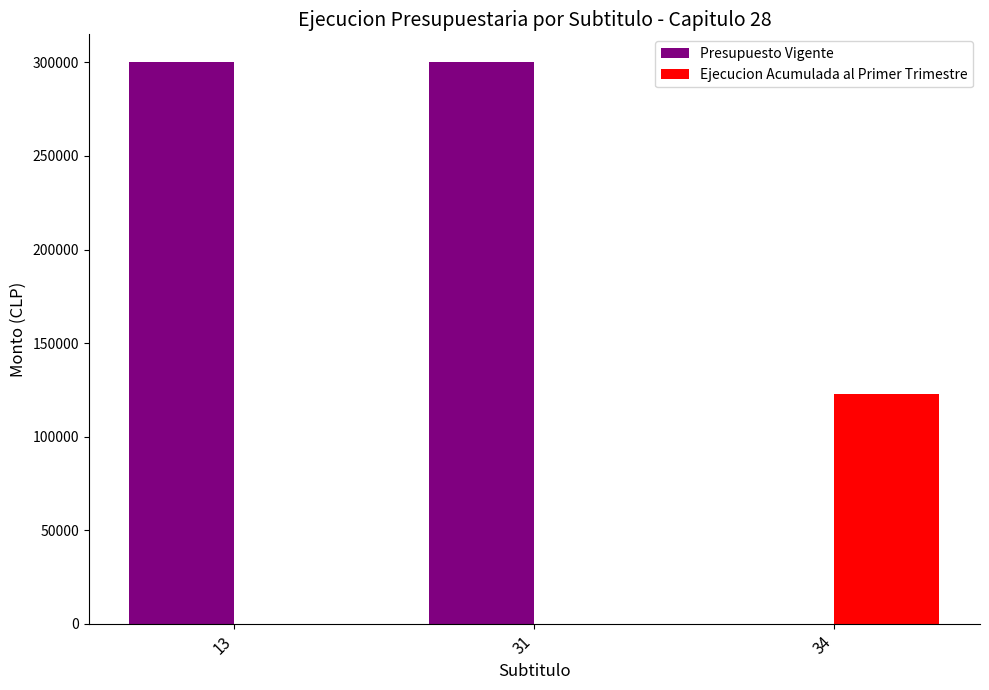

Which series has the largest range (max minus min)?

Presupuesto Vigente